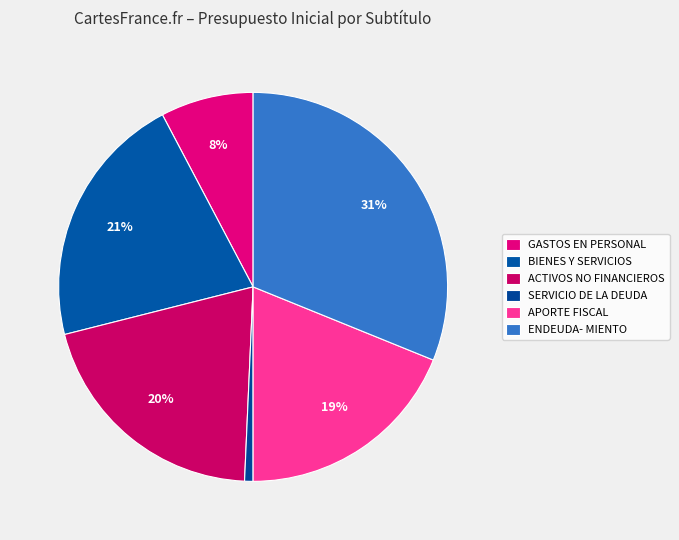

How much of the chart is everything except APORTE FISCAL?

81.1%